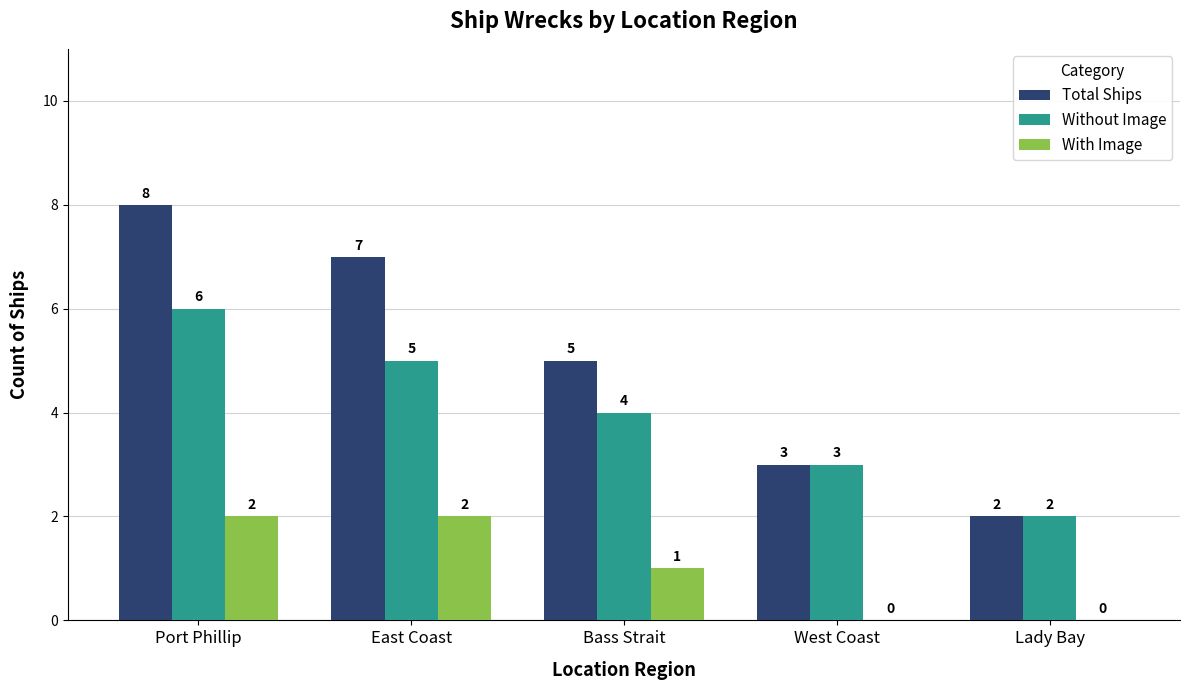

Are the bars grouped side by side (vs. stacked)?

Yes